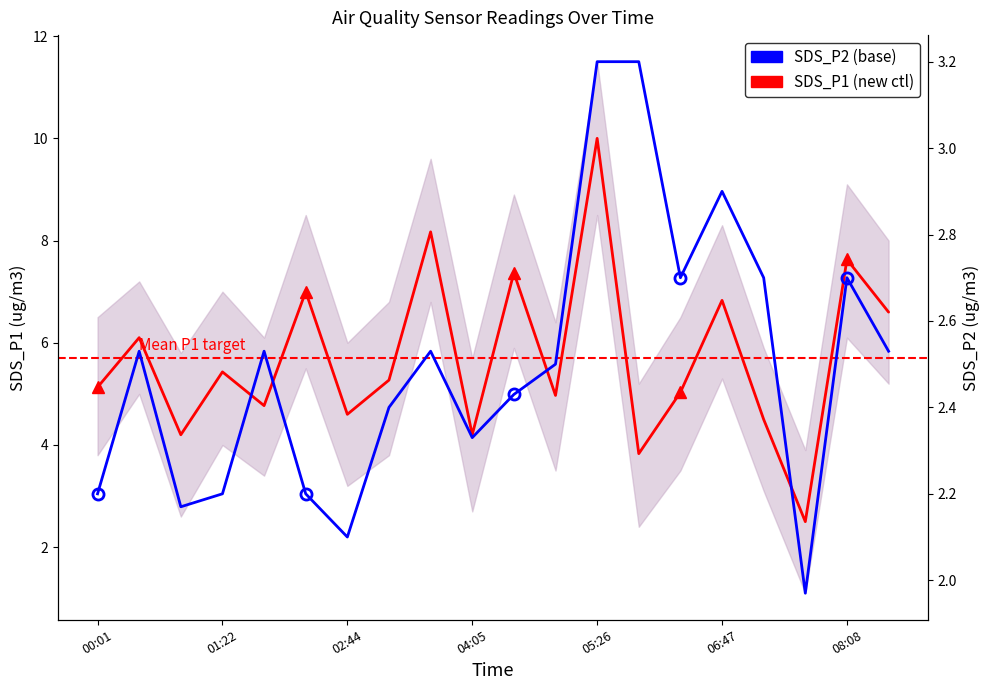

Which series has the largest total across all categories?

SDS_P1